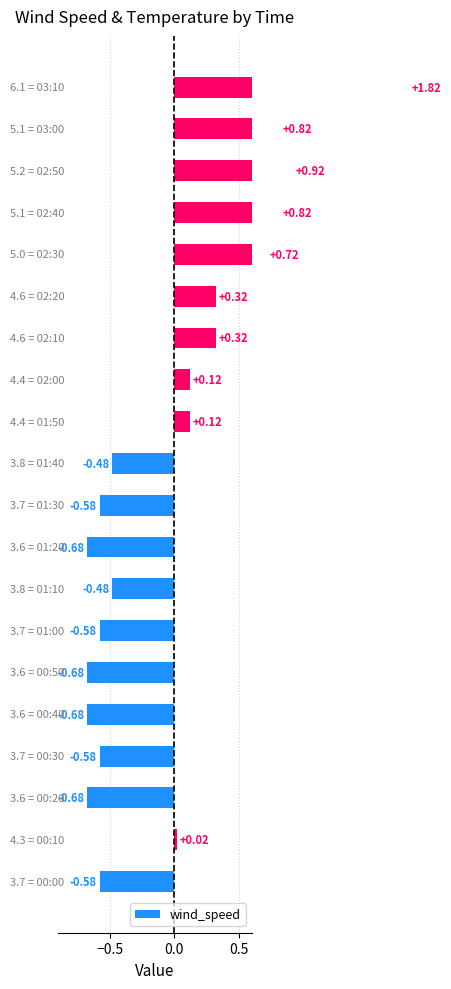

What is the change in value from 7 to 14?

+0.8